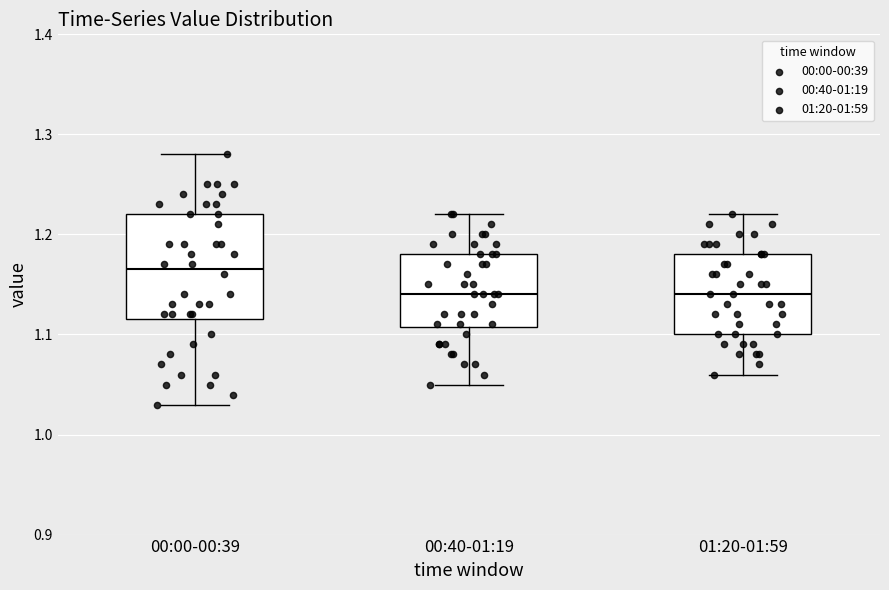

Reading left to right, read every box against the y-axis: the position of its median line, the range the box covers, and the ends of its whiskers. The values are not printed on the chart, so give them approximately, as read against the axis.

00:00-00:39: median 1.17, box 1.12 to 1.22, whiskers 1.03 to 1.28
00:40-01:19: median 1.14, box 1.11 to 1.18, whiskers 1.05 to 1.22
01:20-01:59: median 1.14, box 1.10 to 1.18, whiskers 1.06 to 1.22